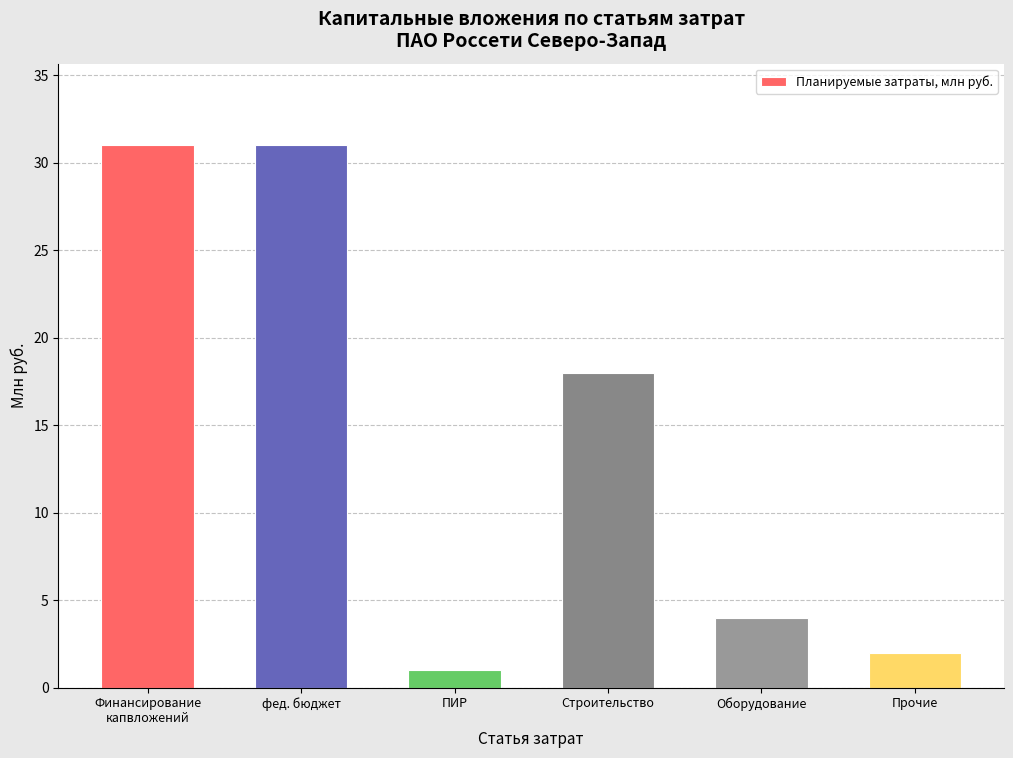

What is the sum of the values at Прочие and Финансирование
капвложений?

33